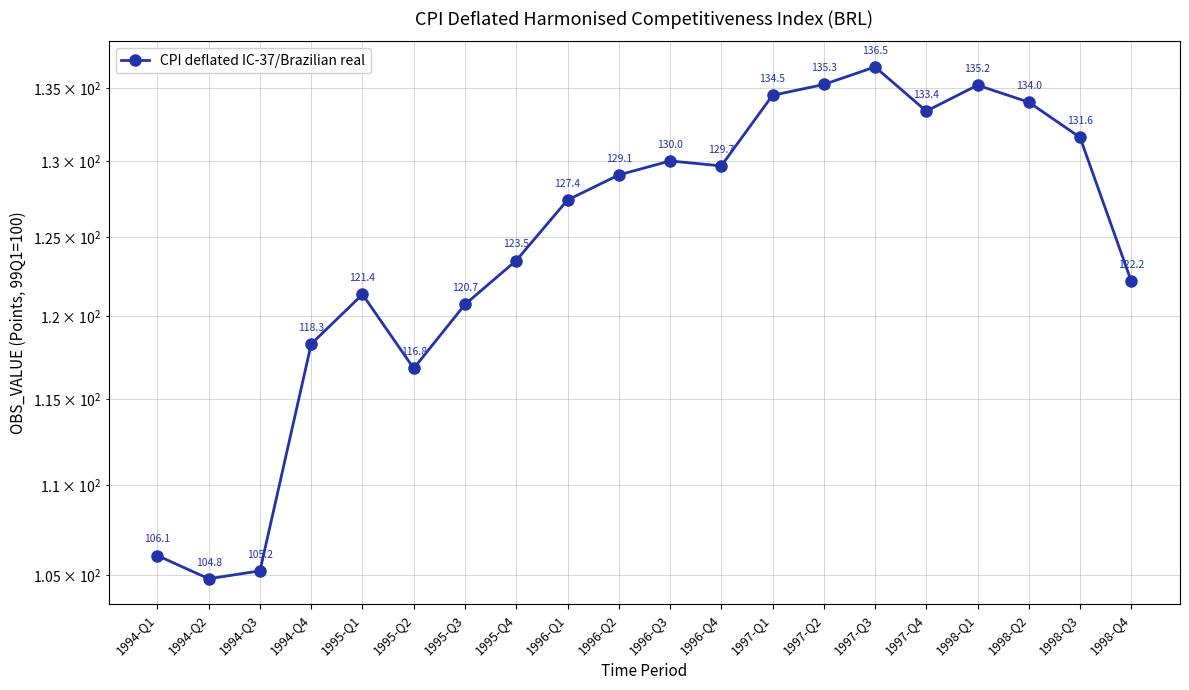

How many interior local peaks (higher than both neighbors) does the data have?

4